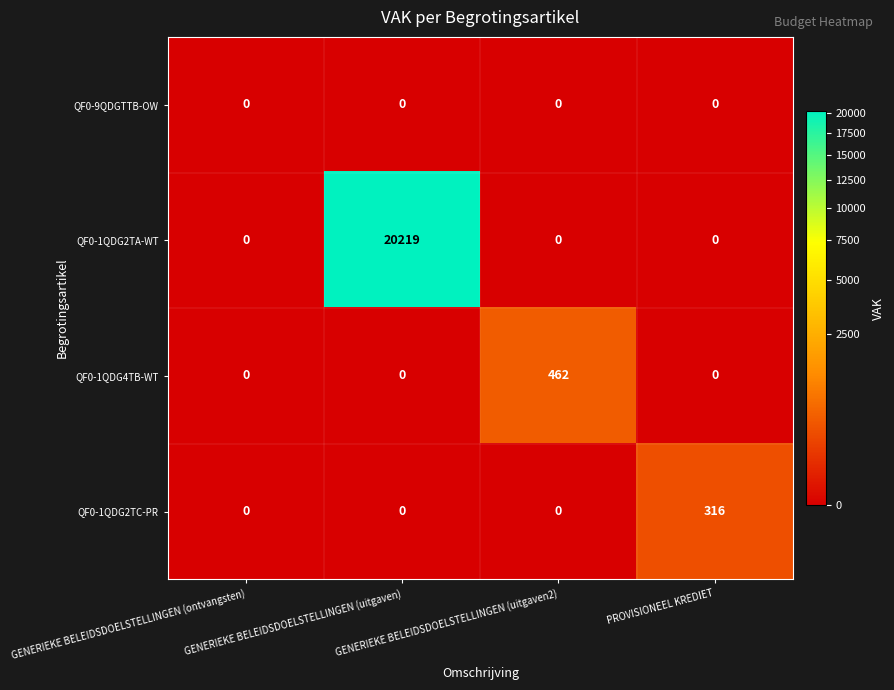

List the series in order of their peak value, lowest first.

QF0-9QDGTTB-OW, QF0-1QDG2TC-PR, QF0-1QDG4TB-WT, QF0-1QDG2TA-WT